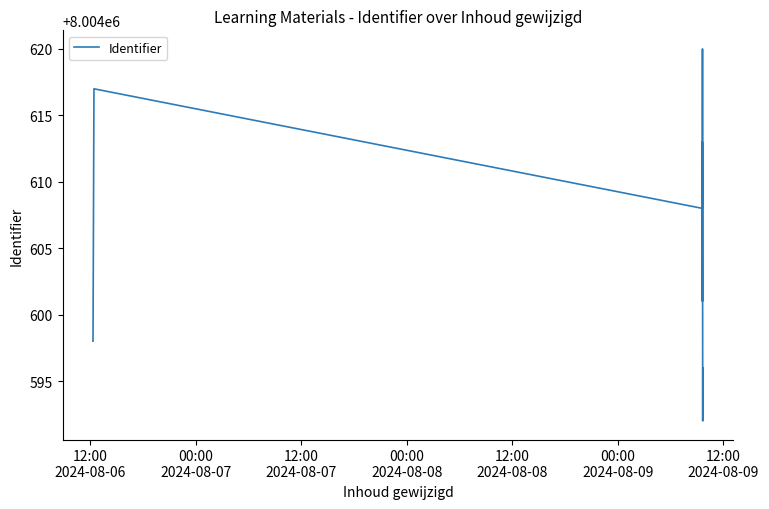

What is the maximum value shown in the chart?

8004620